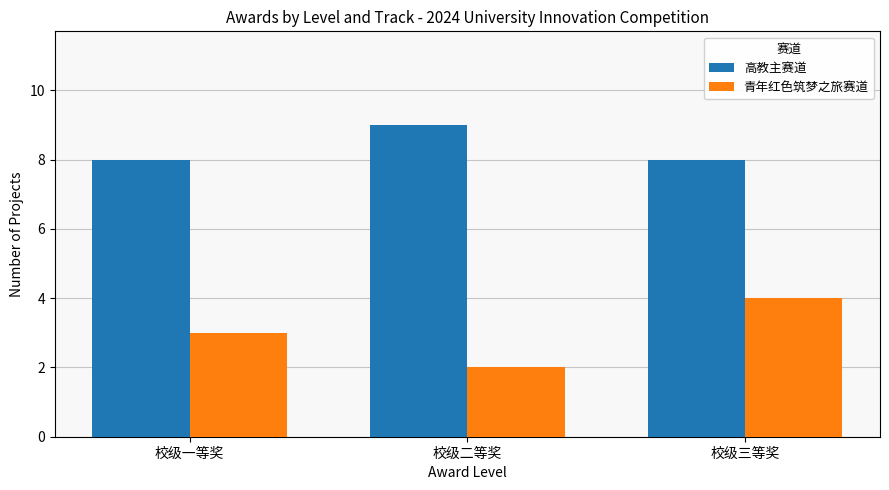

Which series changed the most between 校级二等奖 and 校级三等奖?

青年红色筑梦之旅赛道